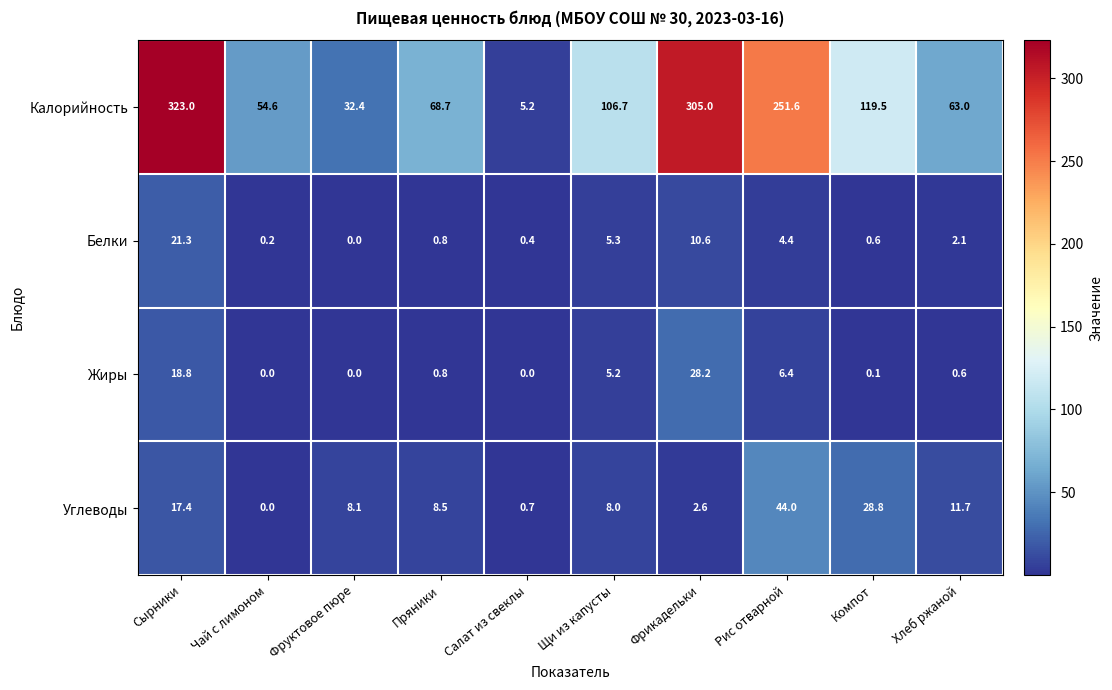

Where does the Углеводы series first go above 8?

Сырники